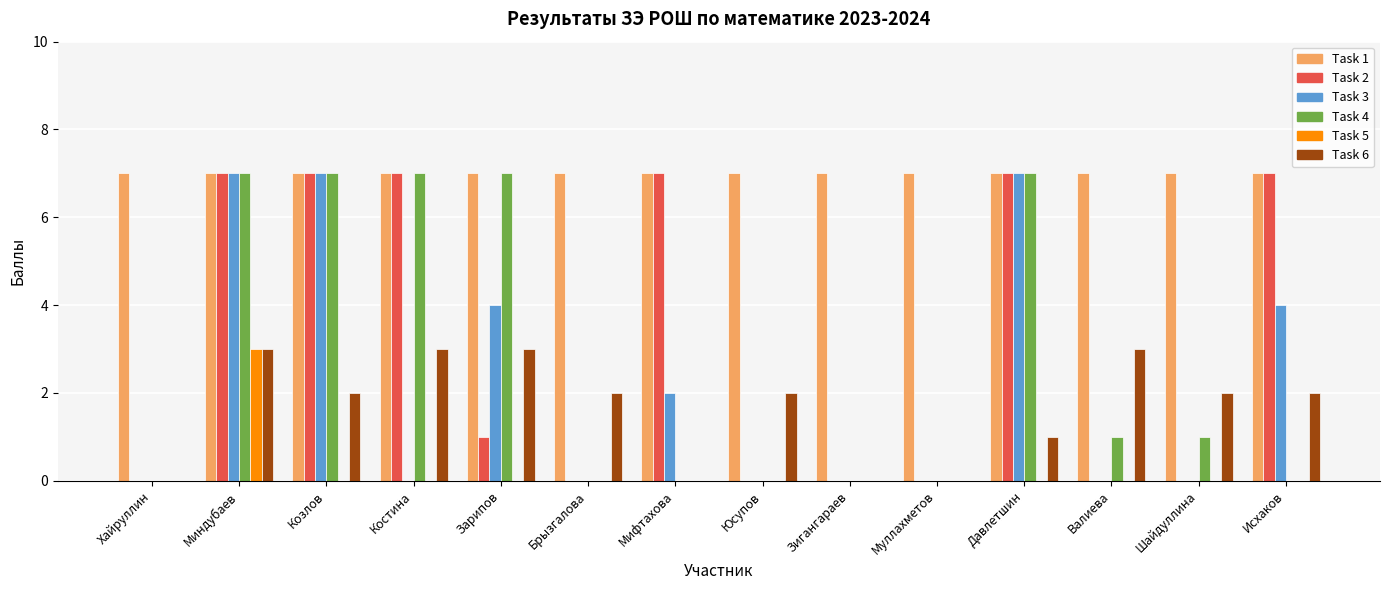

Between Миндубаев and Мифтахова, which series saw the biggest shift?

Task 4